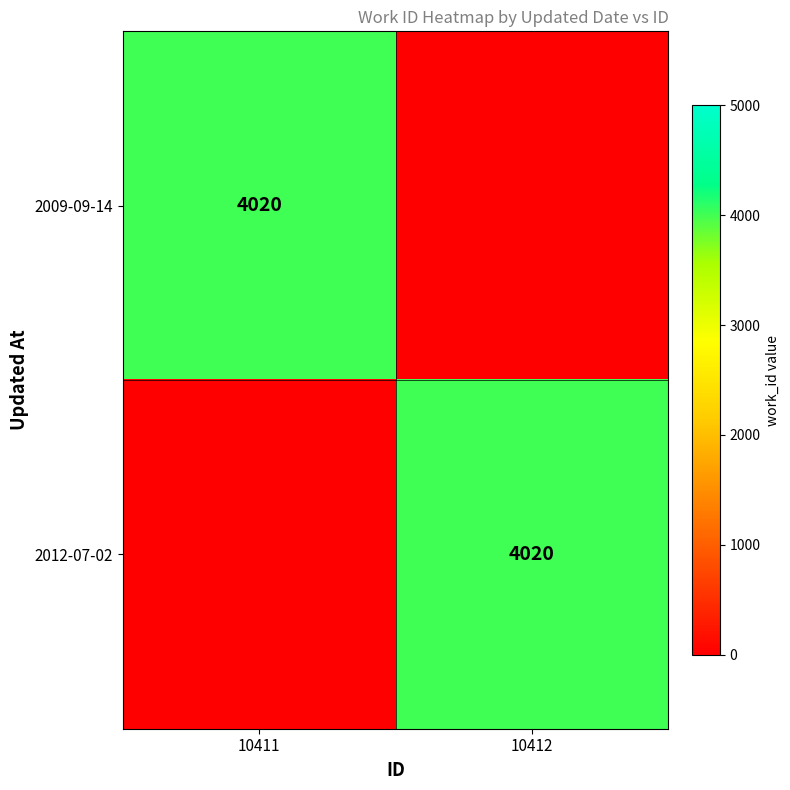

Is it true that 2009-09-14 equals 1376 at 10411?

False